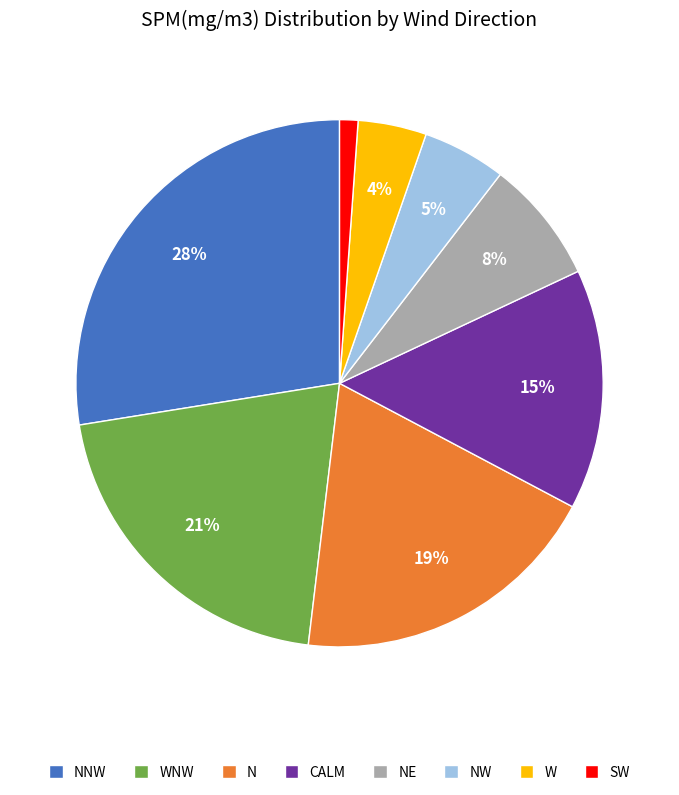

To the nearest percent, what is the difference between the CALM and WNW slice percentages?

6%